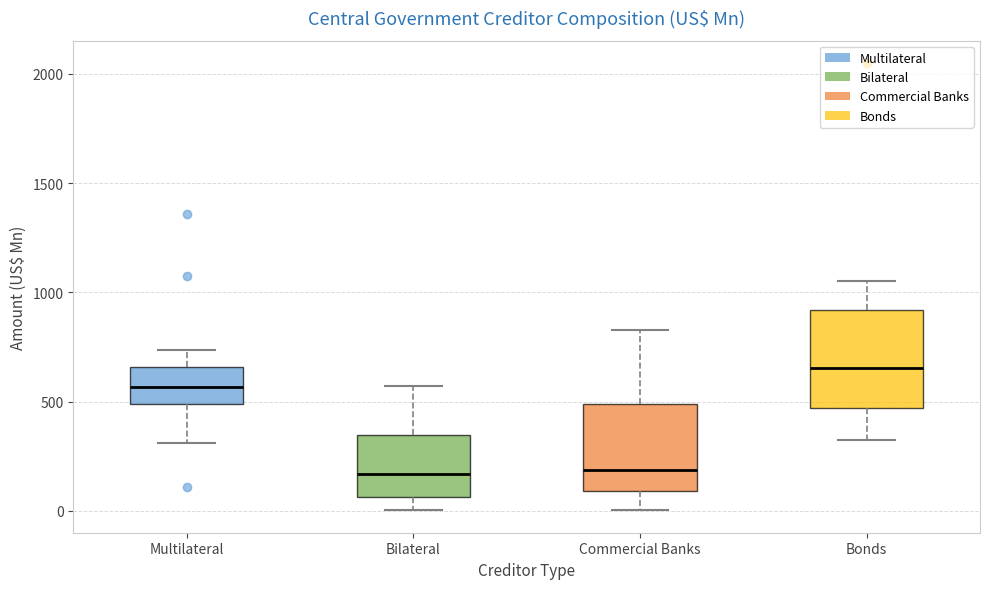

Where does the median line of the box for Bonds sit on the y-axis? The values are not printed on the chart, so give them approximately, as read against the axis.

650